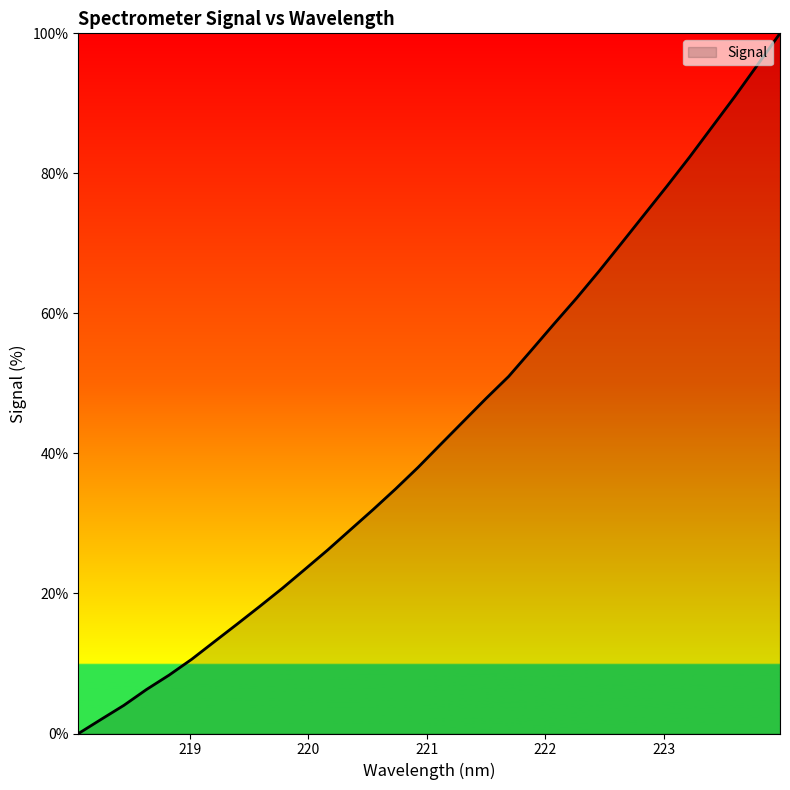

What is the greatest value displayed?

100.0